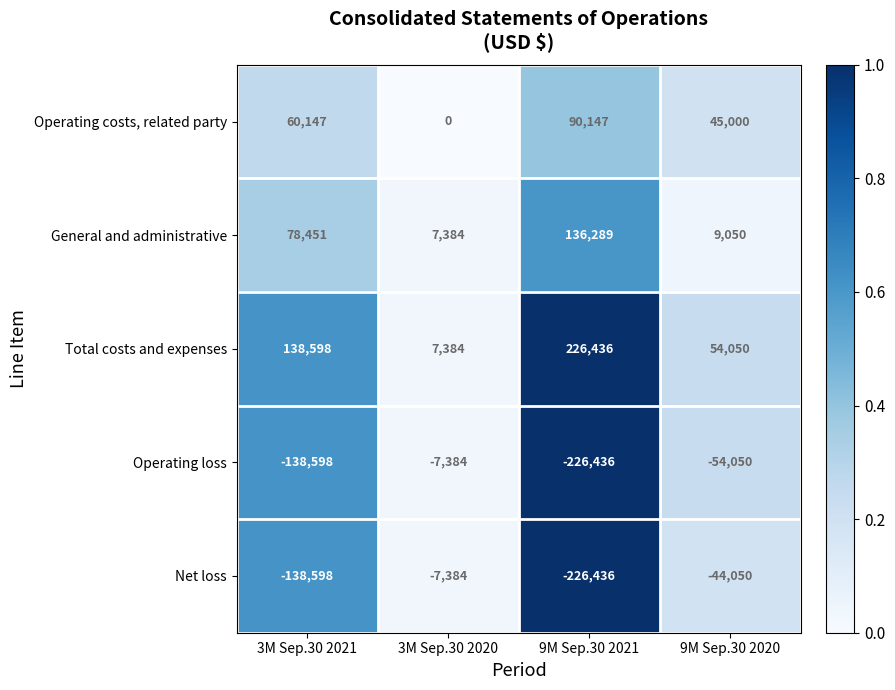

Reading left to right, transcribe all the data shown in this chart.

Operating costs, related party: 60147	0	90147	45000
General and administrative: 78451	7384	136289	9050
Total costs and expenses: 138598	7384	226436	54050
Operating loss: -138598	-7384	-226436	-54050
Net loss: -138598	-7384	-226436	-44050